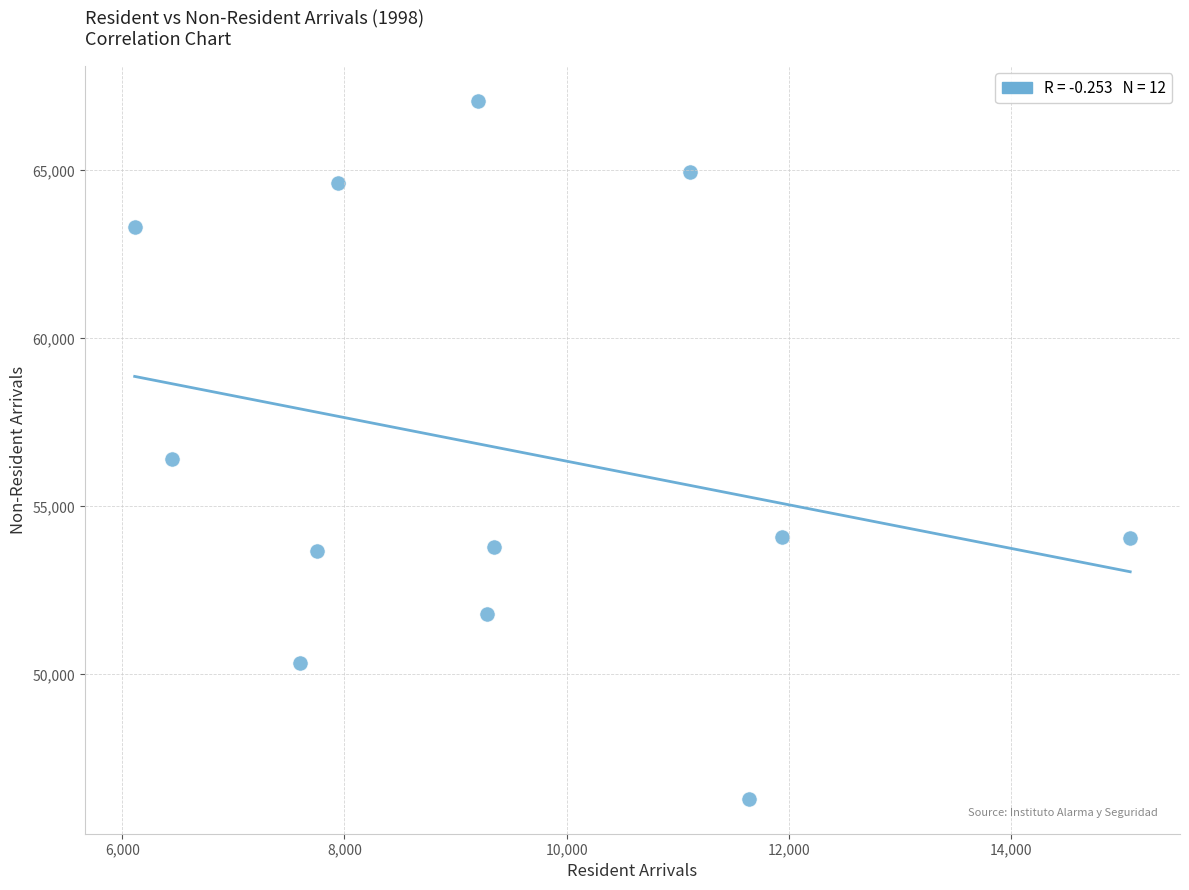

What Y value in the scatter plot is closest to 56687?

56405